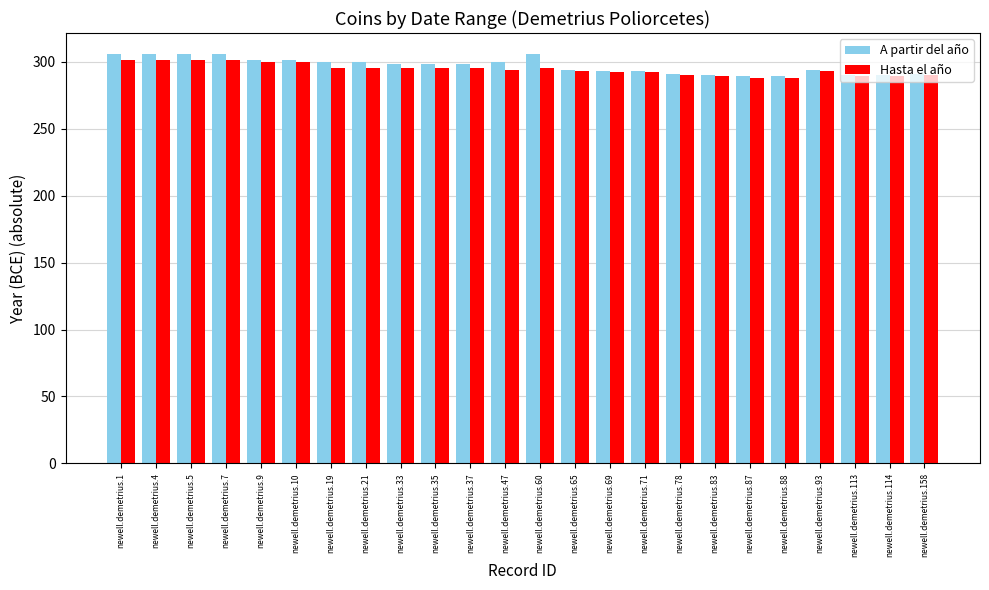

Read the A partir del año value at newell.demetrius.21, to the nearest 5.

300